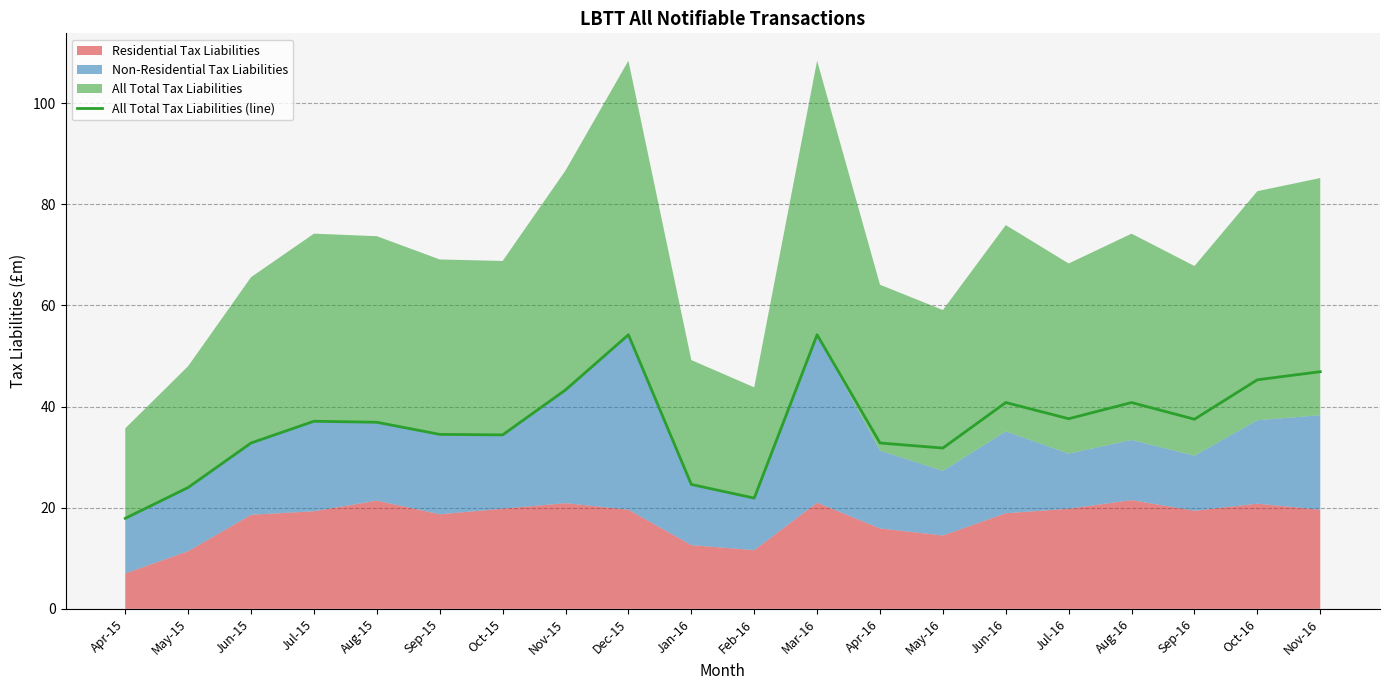

True or false: the data shows 17.9 at Apr-15.

True